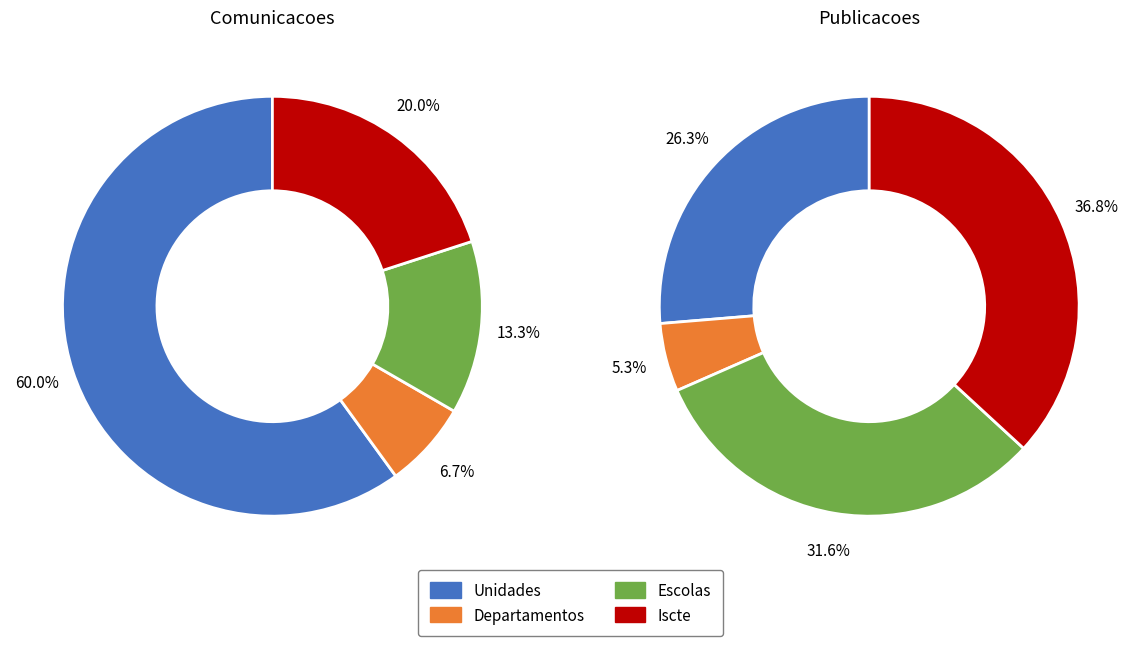

Is the sum of Iscte (Publicacoes) and Departamentos (Publicacoes) greater than half?

No